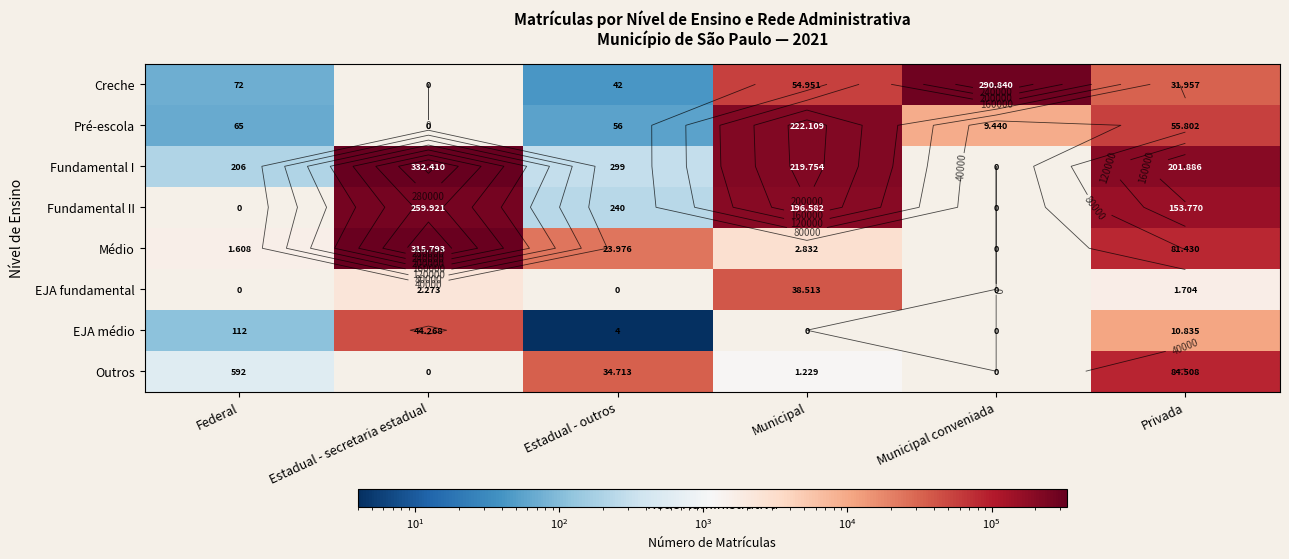

What is the spread (max minus min) of values at Estadual - secretaria estadual?

332410